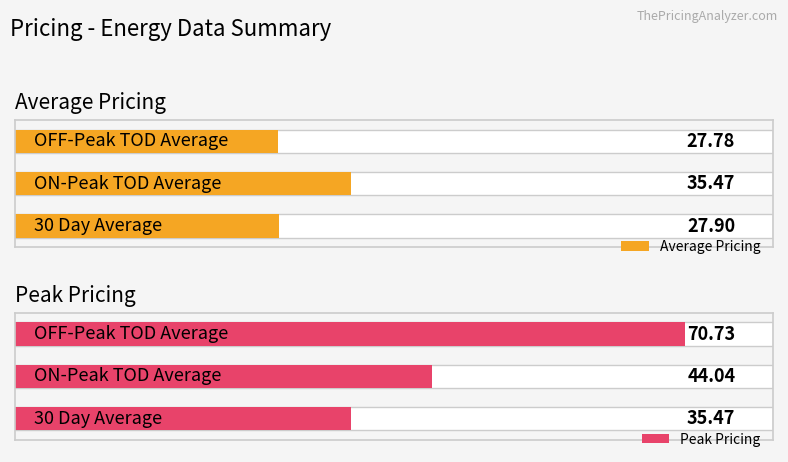

What is the lowest value of the Peak Pricing series?

35.5